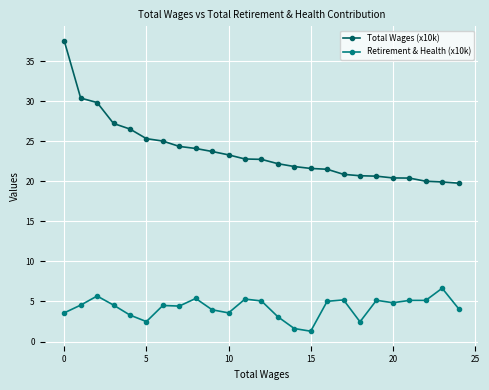

What is the difference between the second highest and second lowest values in the Total Wages (x10k) series?

10.5